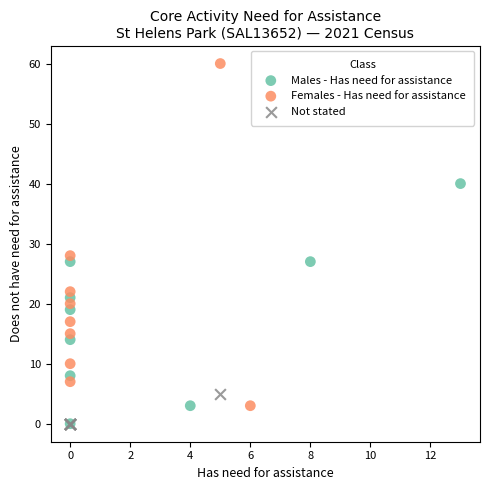

Which series contains the highest Y value?

Females - Has need for assistance